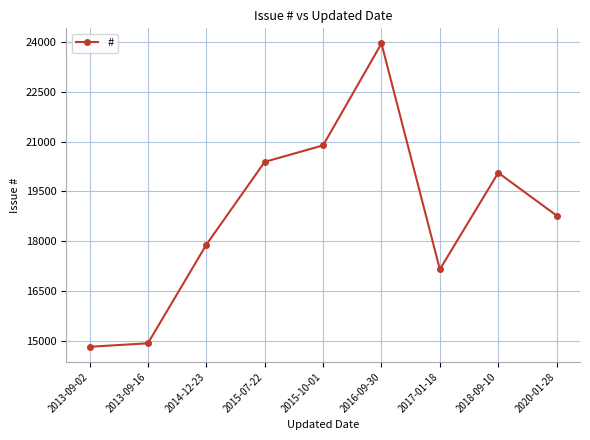

Reading right to left, extract all data points from this chart.

2020-01-28=18770	2018-09-10=20063	2017-01-18=17147	2016-09-30=23963	2015-10-01=20888	2015-07-22=20391	2014-12-23=17889	2013-09-16=14916	2013-09-02=14811